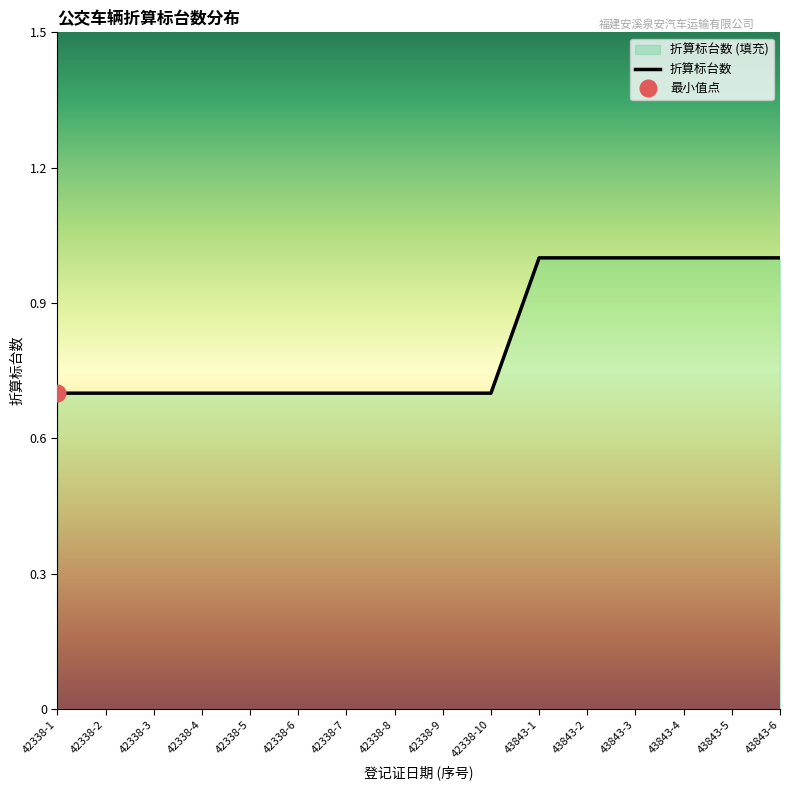

What is the change in value from 42338-7 to 43843-4?

+0.3